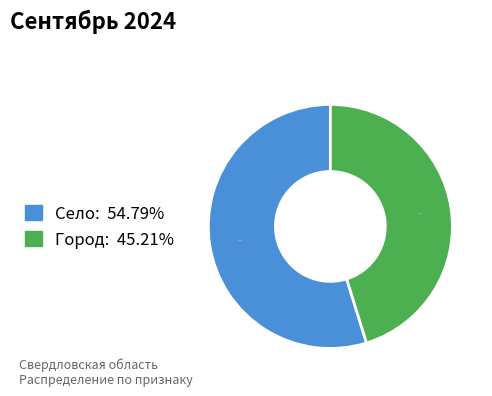

Is it true that Село is 44% of the pie?

False